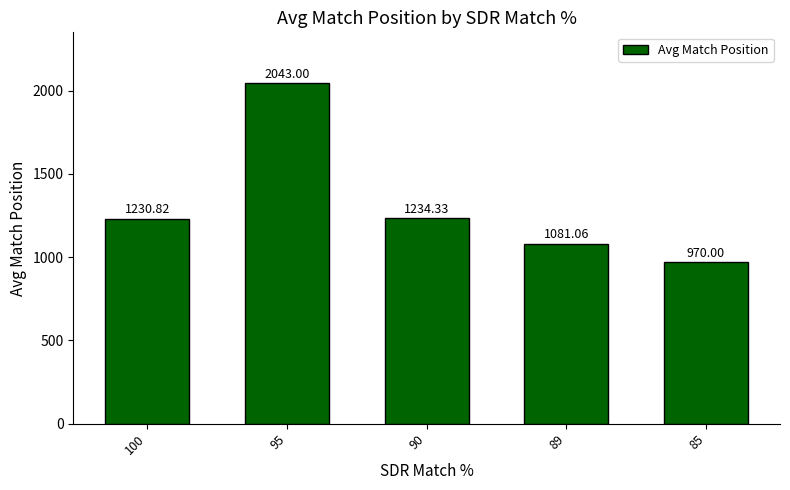

Where is the data nearest to the value 1506?

90